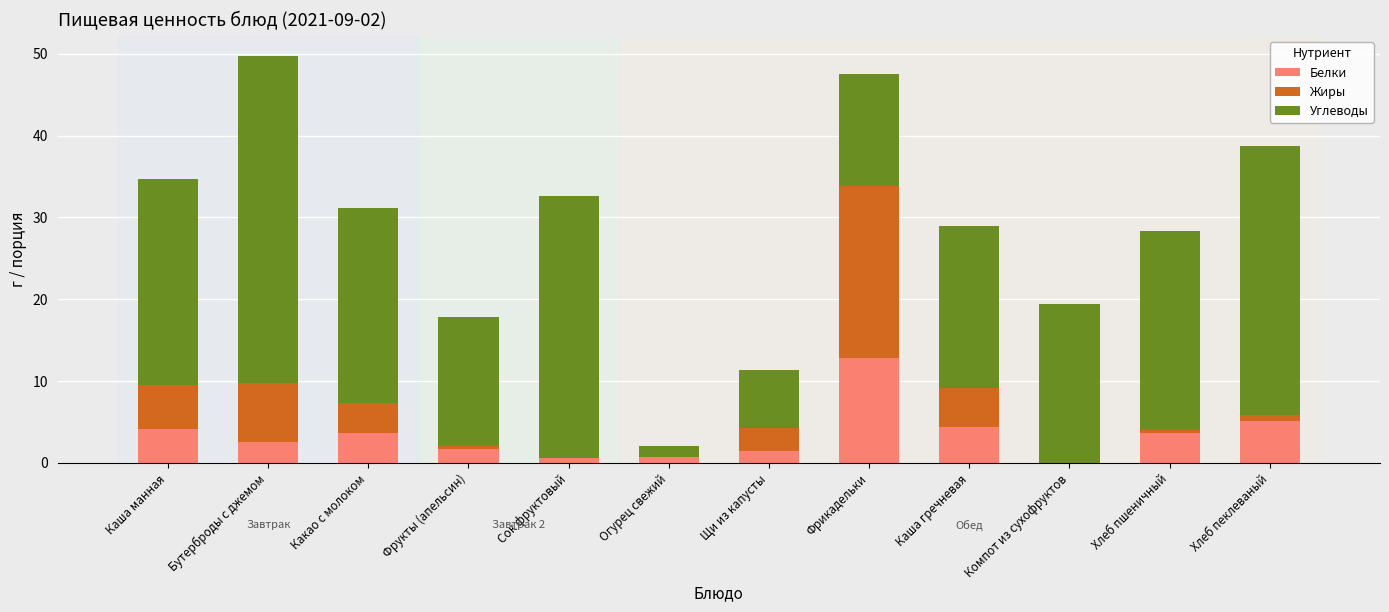

How many series are shown in this chart?

3